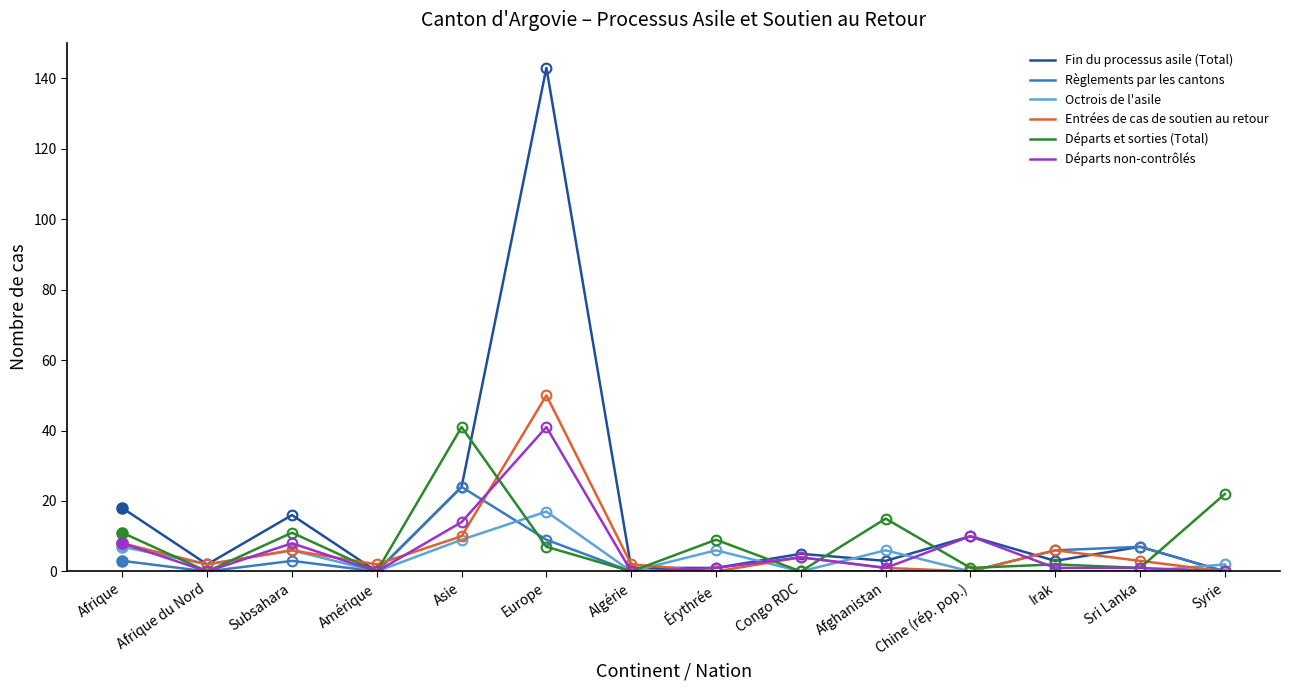

At Amérique, list the series in order from smallest to largest.

Fin du processus asile (Total), Règlements par les cantons, Octrois de l'asile, Départs et sorties (Total), Départs non-contrôlés, Entrées de cas de soutien au retour